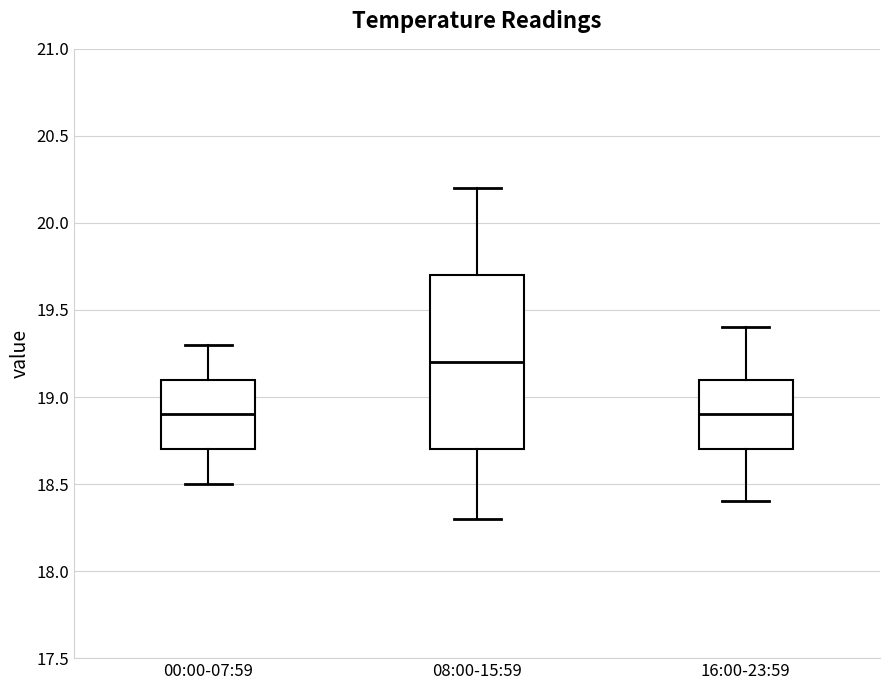

Which box is the tallest, from its lower edge to its upper edge?

08:00-15:59